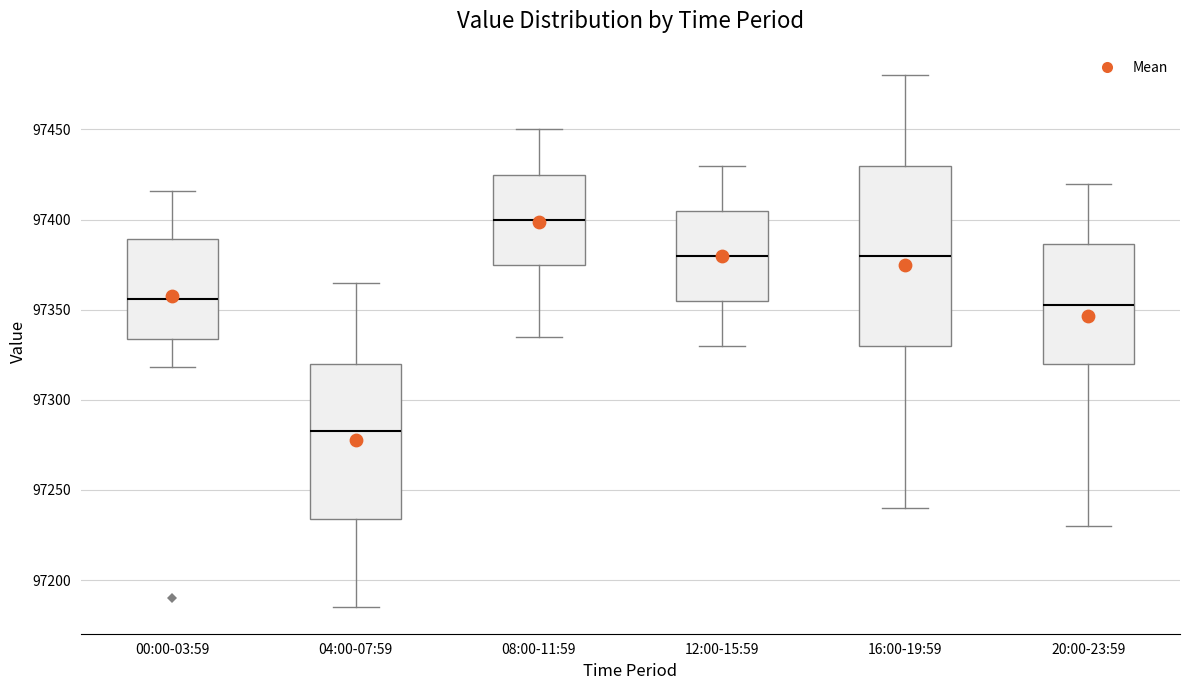

Which box's median line is the highest?

08:00-11:59